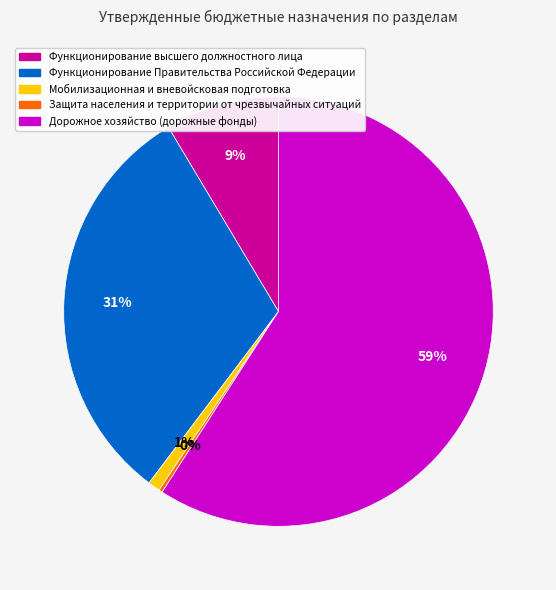

Is Дорожное хозяйство (дорожные фонды) the majority of the pie?

Yes